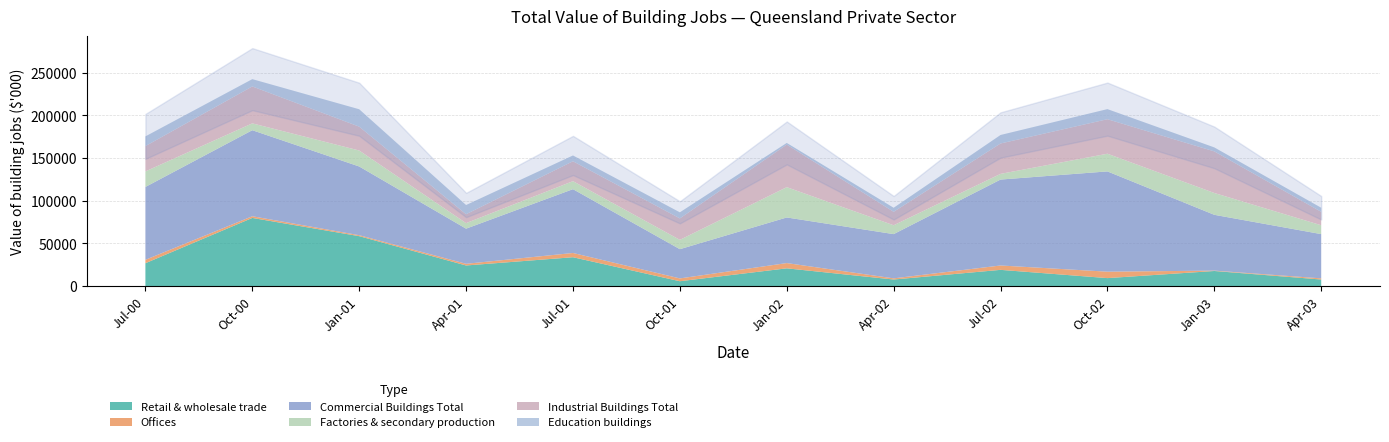

What position from the left is 2002-01?

7